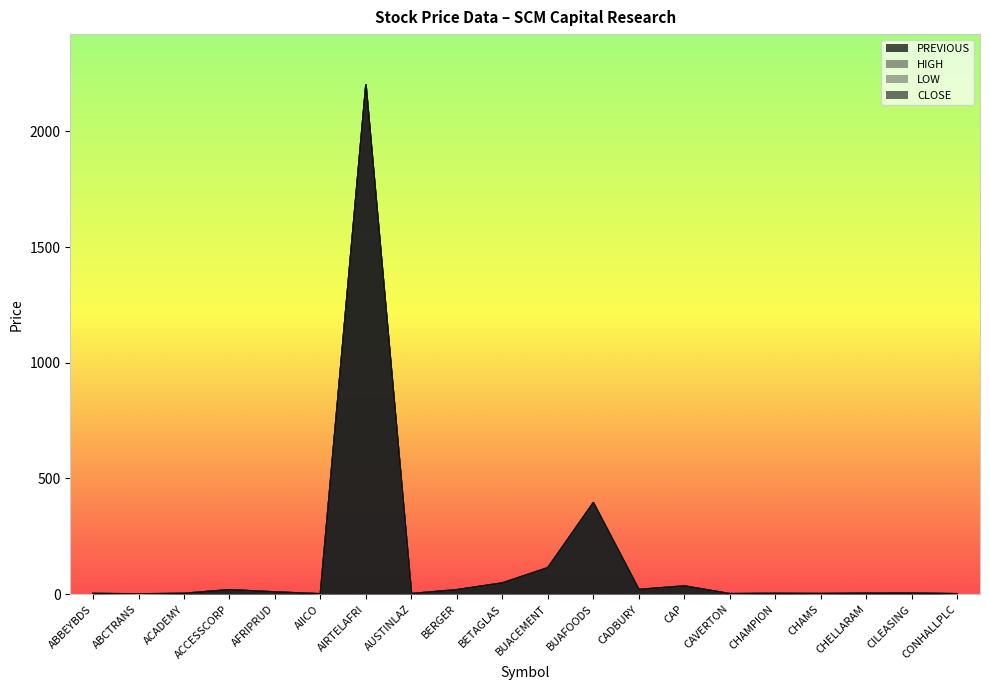

What is the average value of the CLOSE series?

144.2